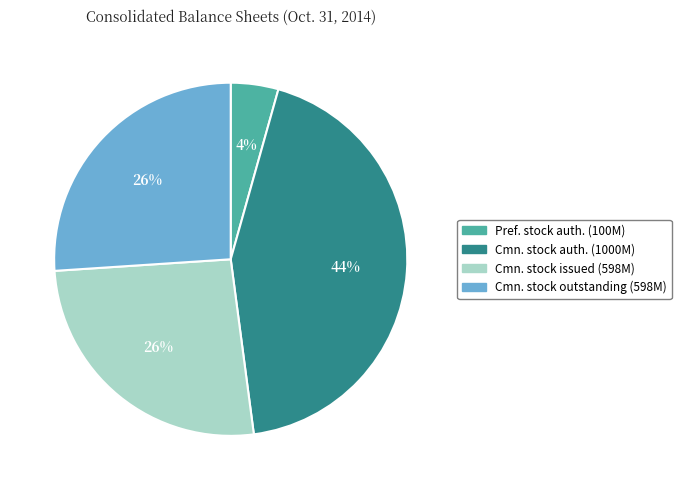

To the nearest percent, what is the combined percentage of Cmn. stock issued (598M) and Pref. stock auth. (100M)?

30%